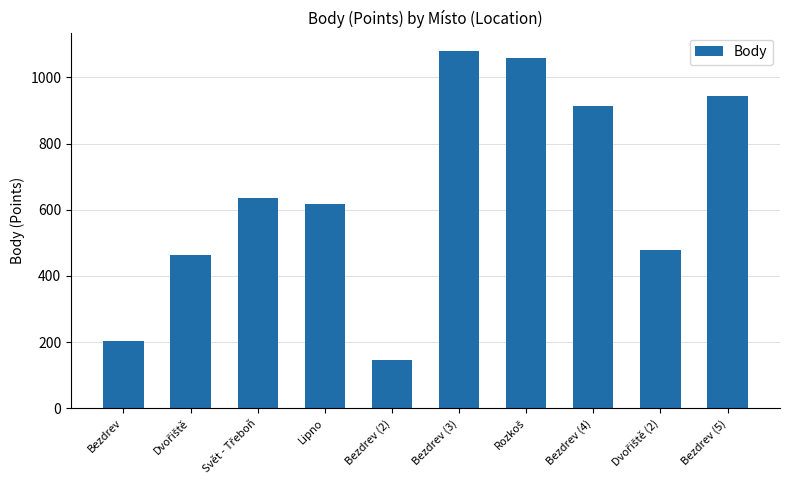

What is the smallest value displayed?

147